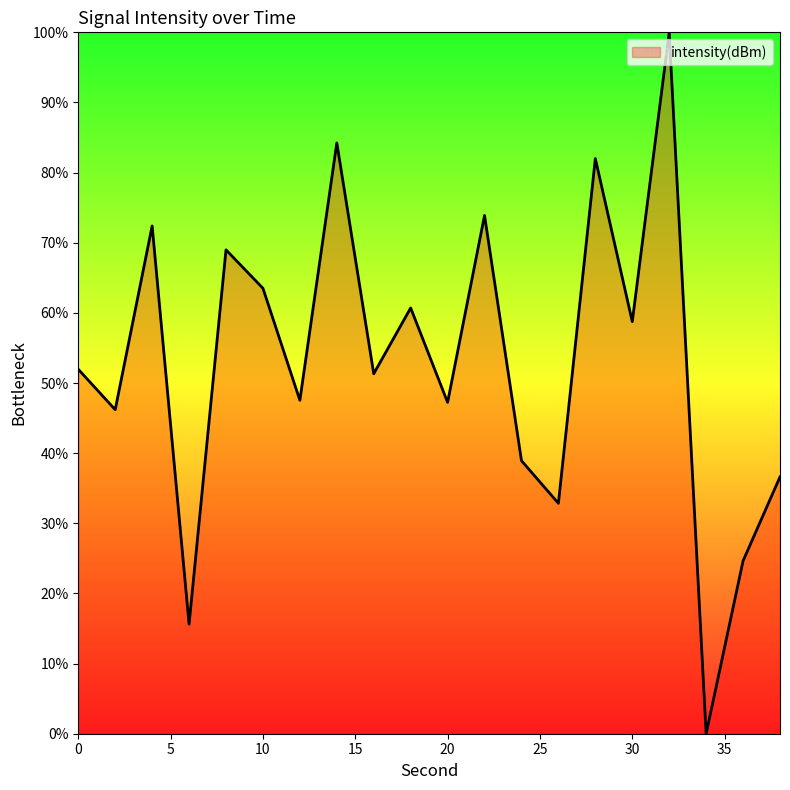

What is the difference between the maximum and minimum values?

100.0